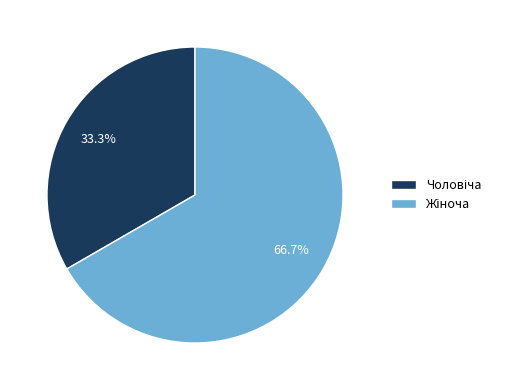

Is there a majority slice in this chart?

Yes